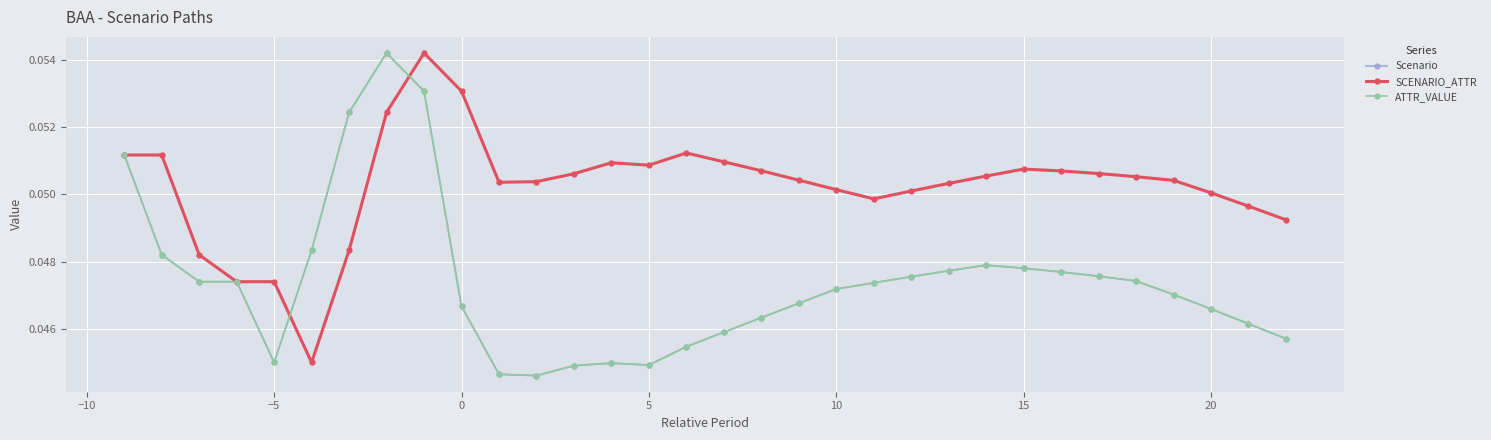

Rank the series by their maximum value, from highest to lowest.

Scenario, SCENARIO_ATTR, ATTR_VALUE